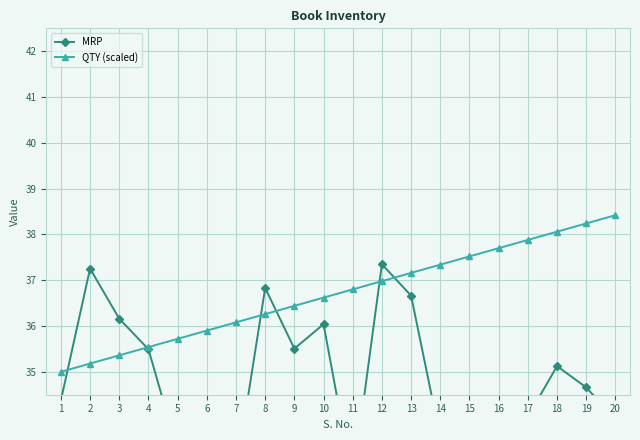

Is it true that MRP equals 36.2 at 3?

True